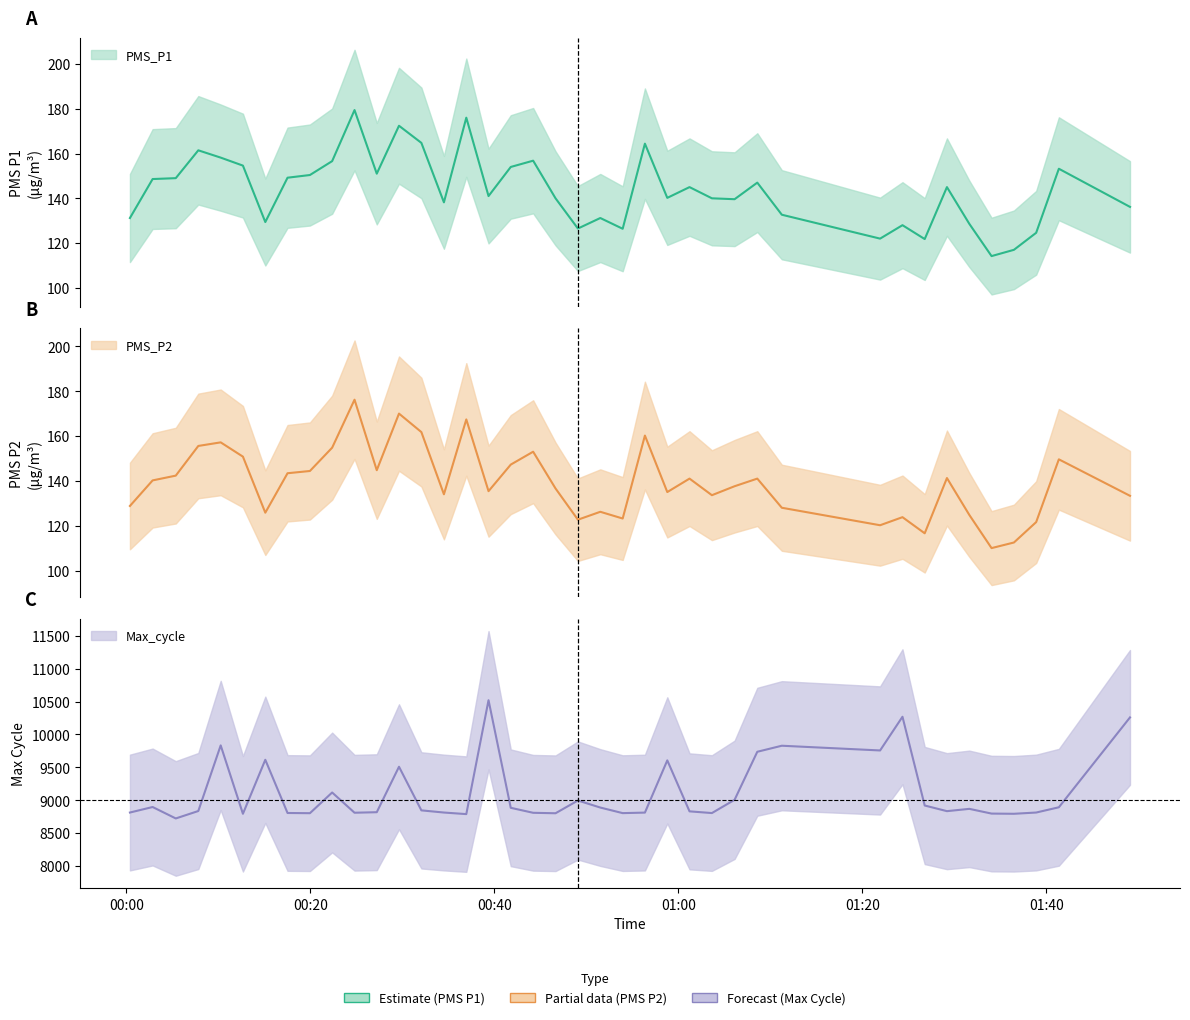

Is it true that Max_cycle equals 3335.5 at 2021/12/15 00:44:13?

False